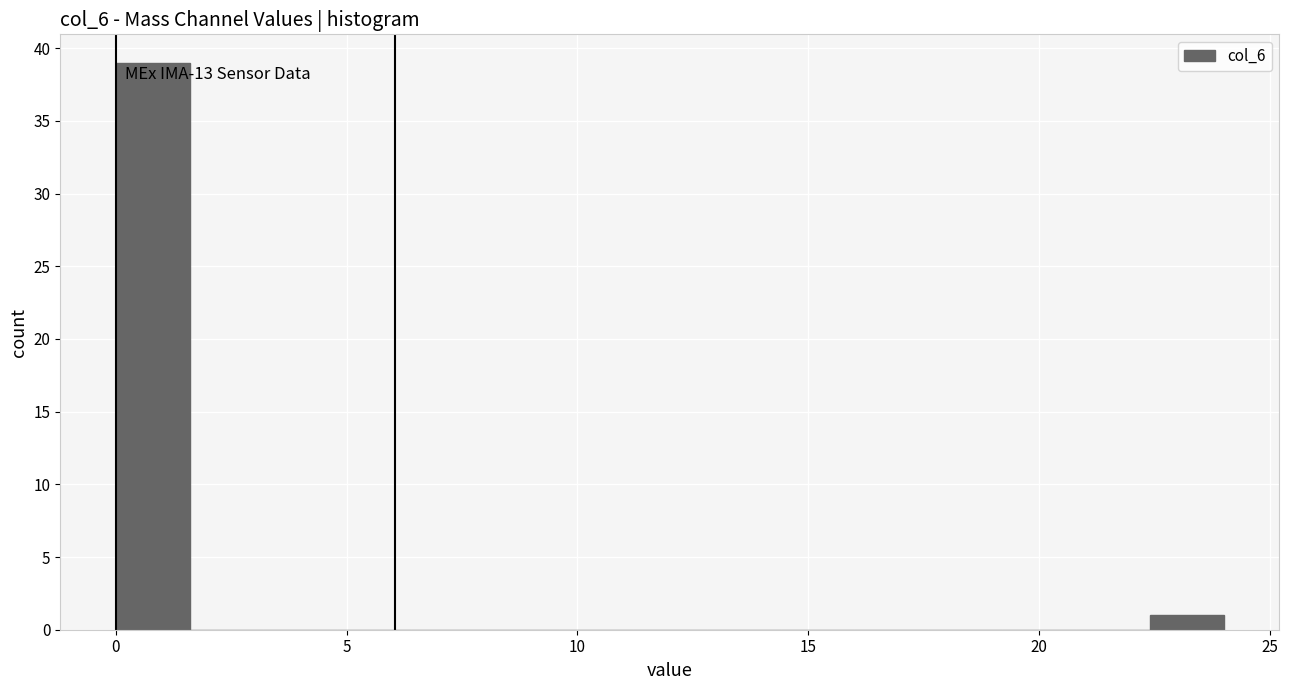

Around what value on the x-axis is the tallest bar? Give the approximate position of its centre, as read against the axis.

1.0